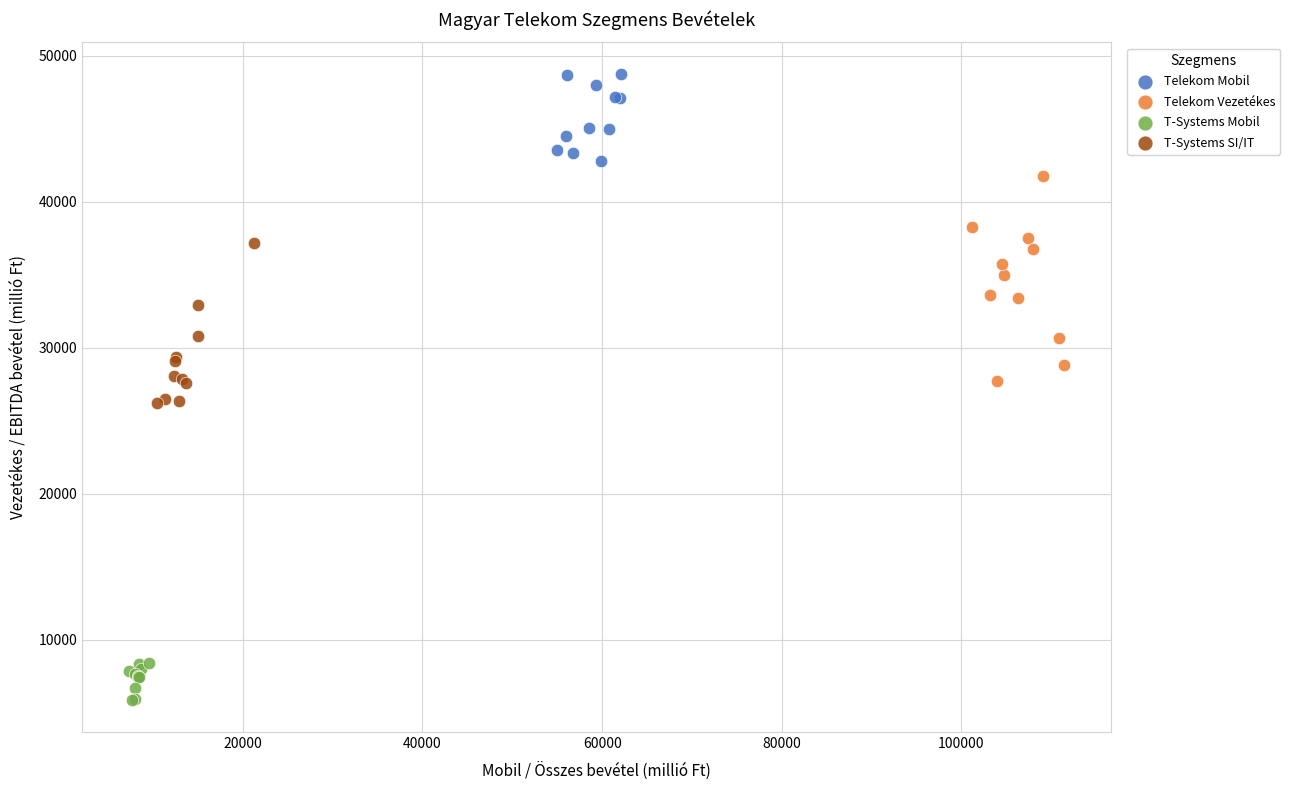

Which series contains the highest Y value?

Telekom Mobil